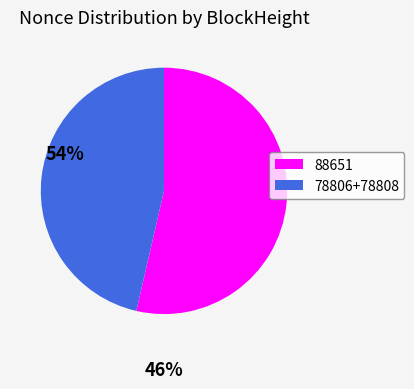

The 88651 slice represents 48% of the pie. True or false?

False